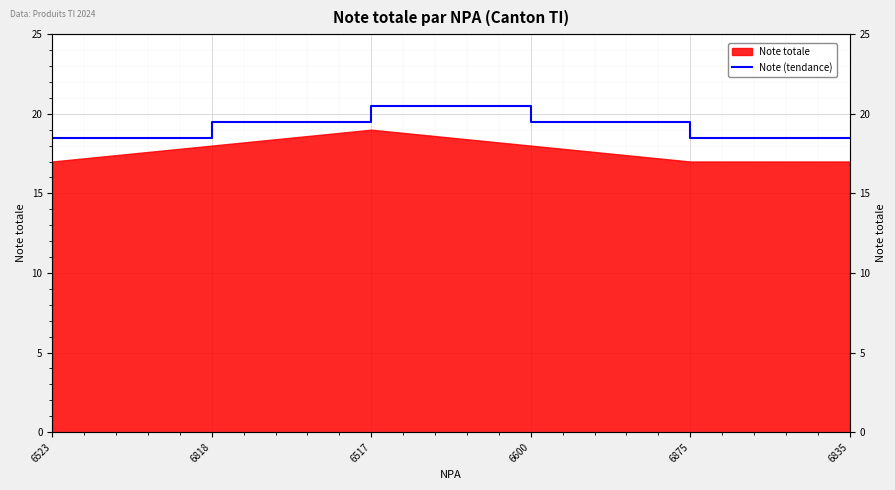

Which label corresponds to the largest value in the chart?

6517